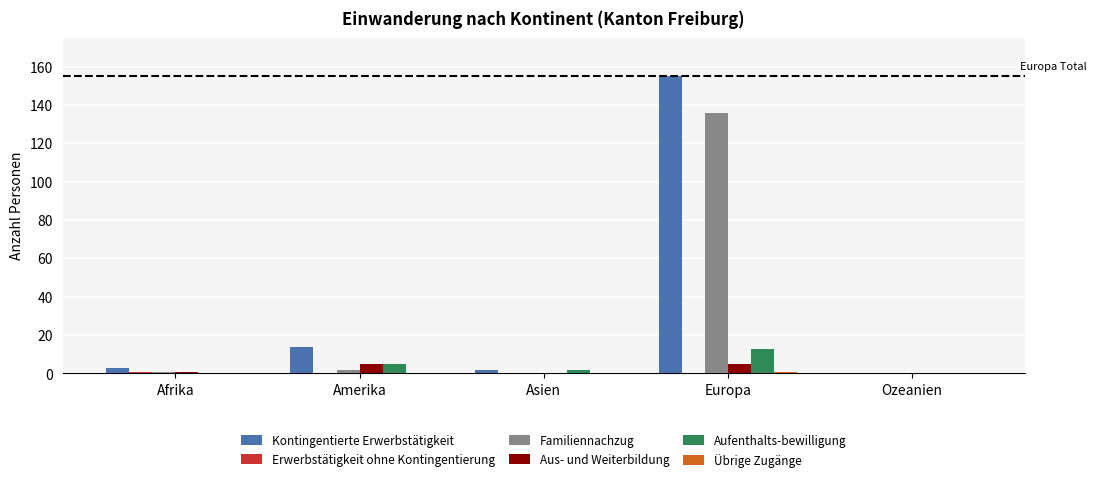

Which series has the widest spread of values?

Kontingentierte Erwerbstätigkeit